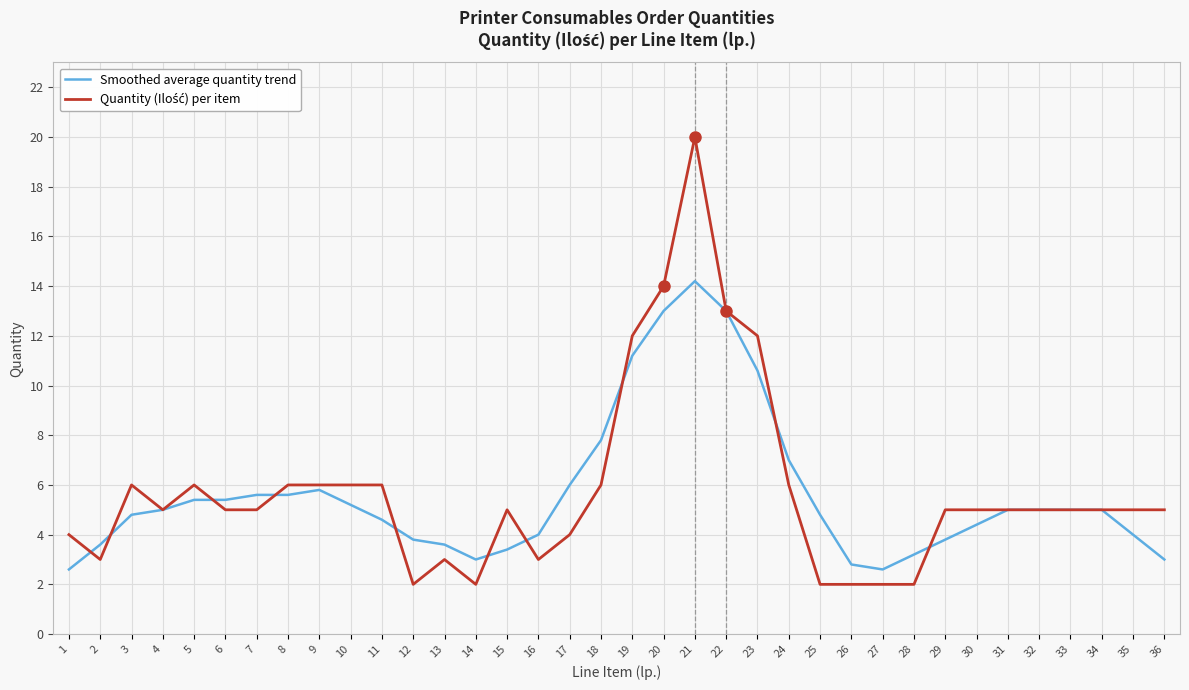

The Smoothed average quantity trend series shows 3.6 at 2. True or false?

True